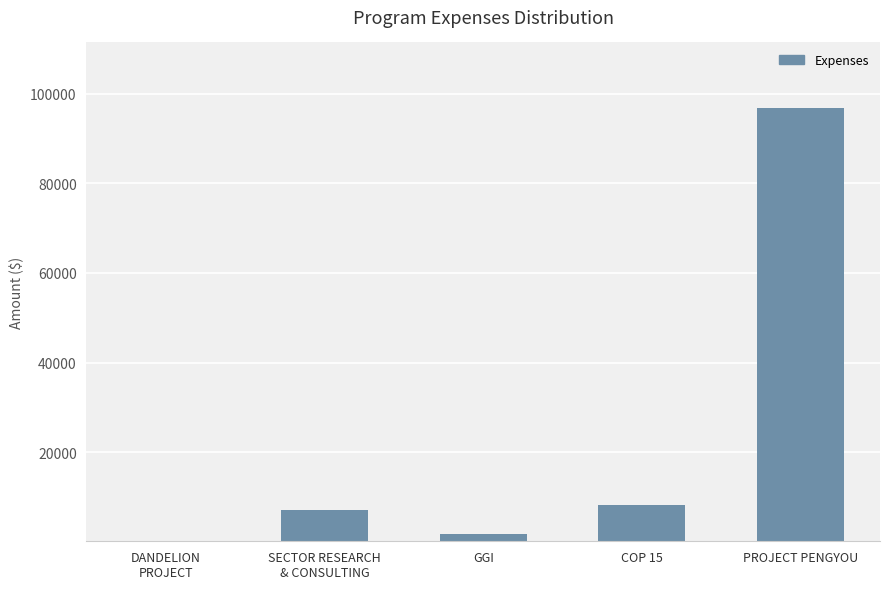

Between GGI and PROJECT PENGYOU, which is larger?

PROJECT PENGYOU